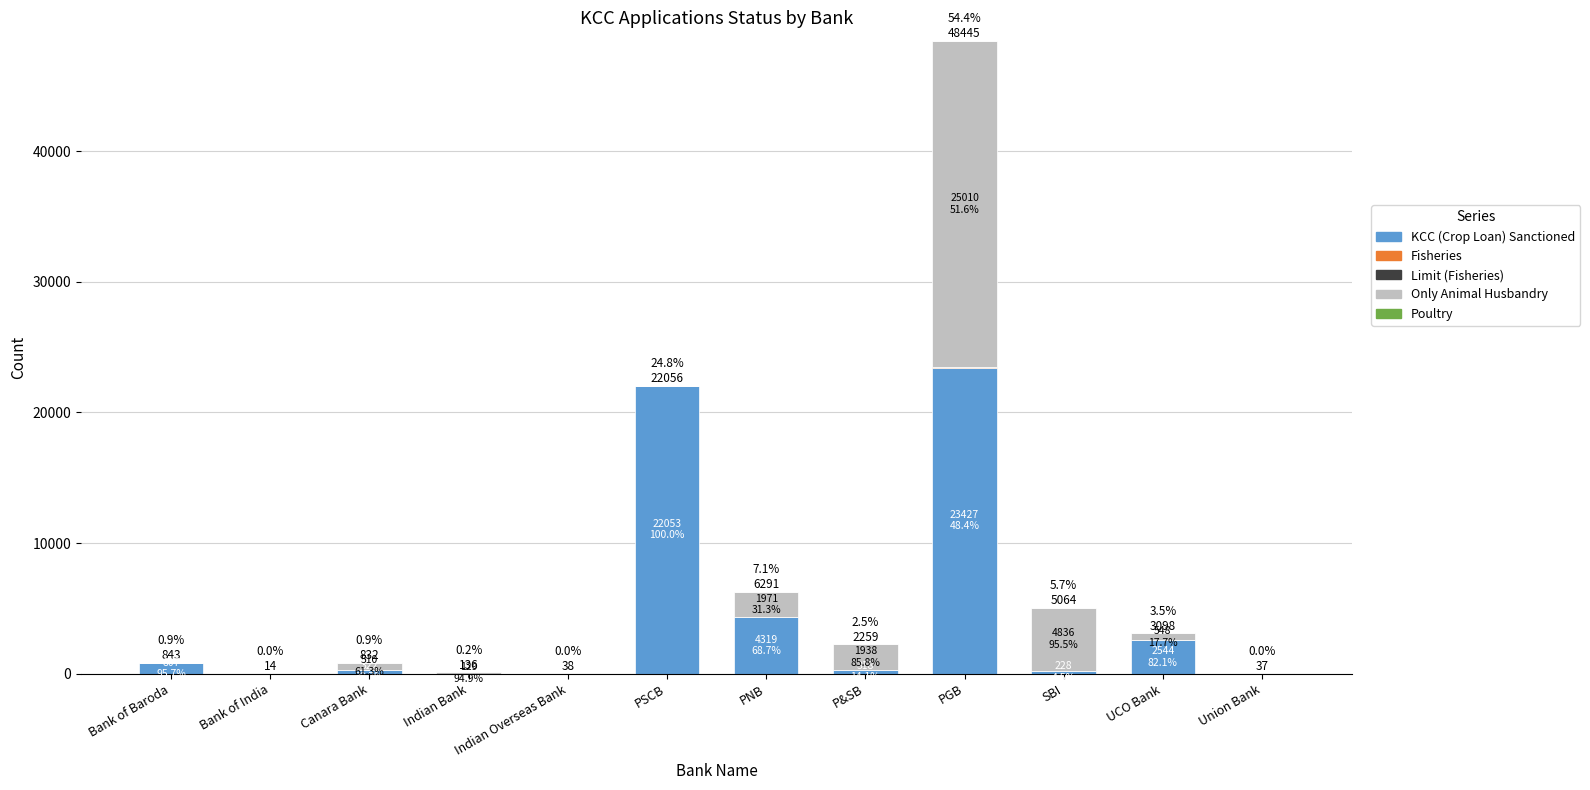

Between Bank of Baroda and Indian Bank, which series saw the biggest shift?

KCC (Crop Loan) Sanctioned